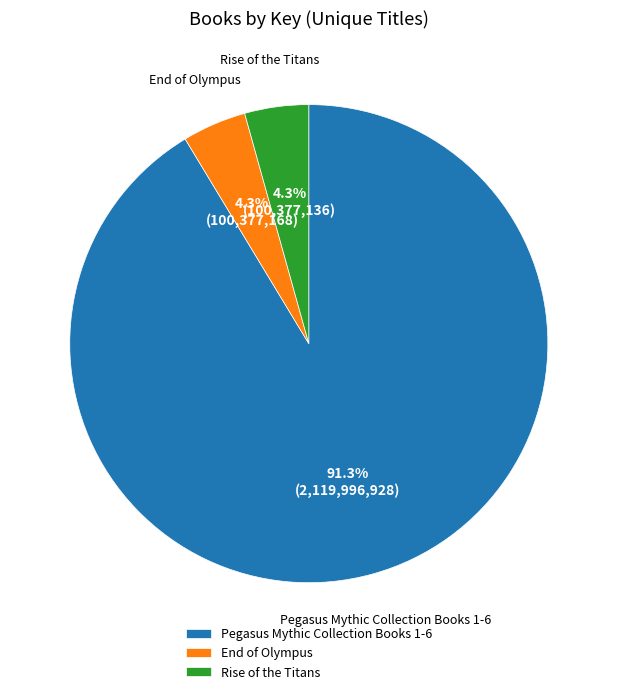

The Pegasus Mythic Collection Books 1-6 slice represents 91% of the pie. True or false?

True